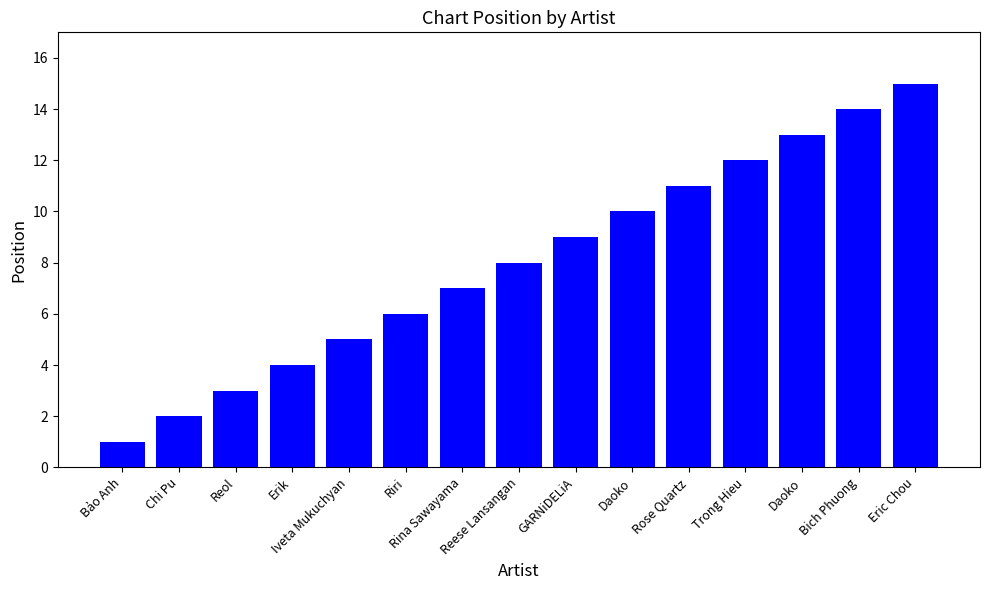

Rank the categories by value from highest to lowest.

Eric Chou, Bich Phuong, Daoko, Trong Hieu, Rose Quartz, Daoko, GARNiDELiA, Reese Lansangan, Rina Sawayama, Riri, Iveta Mukuchyan, Erik, Reol, Chi Pu, Bảo Anh